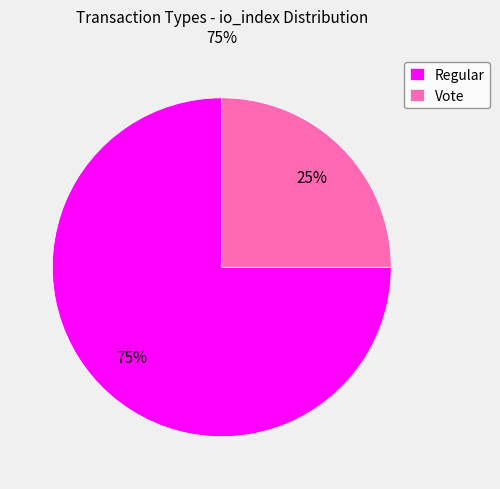

Approximately how many times larger is the value at Regular compared to Vote?

3.0